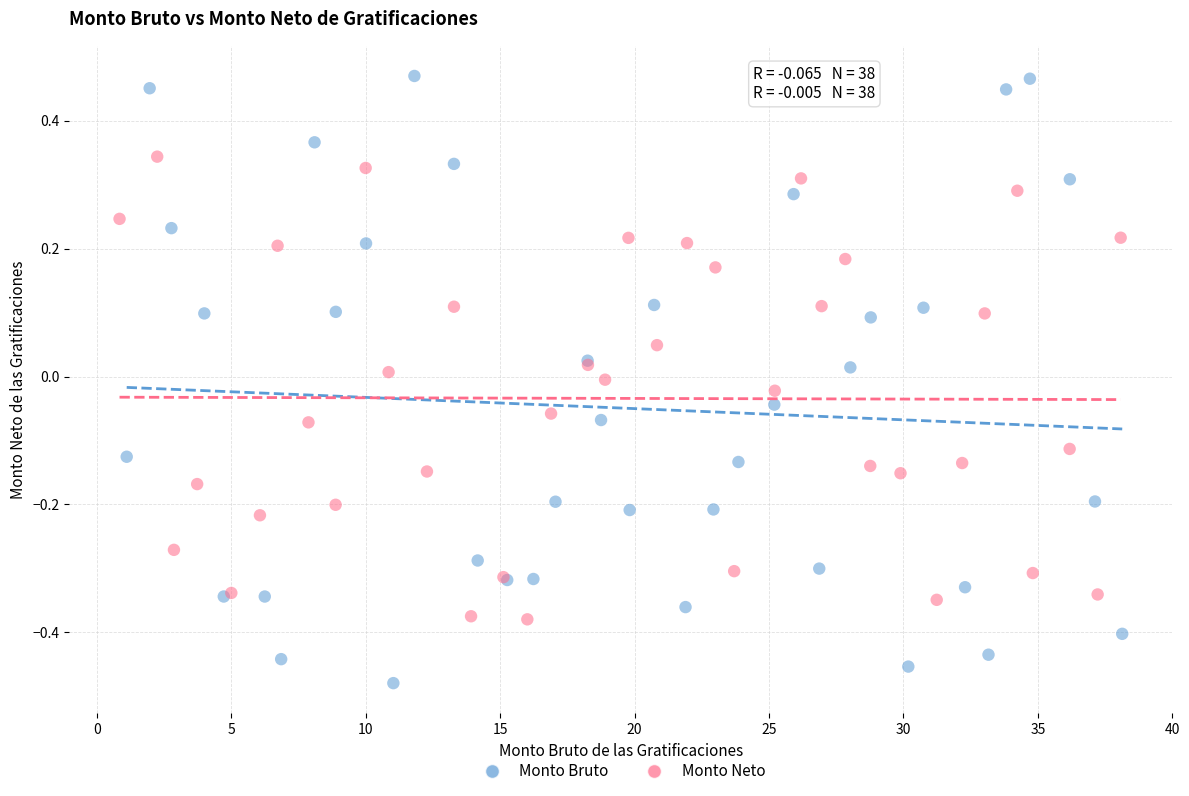

What are all the series names shown in the legend?

Monto Bruto, Monto Neto